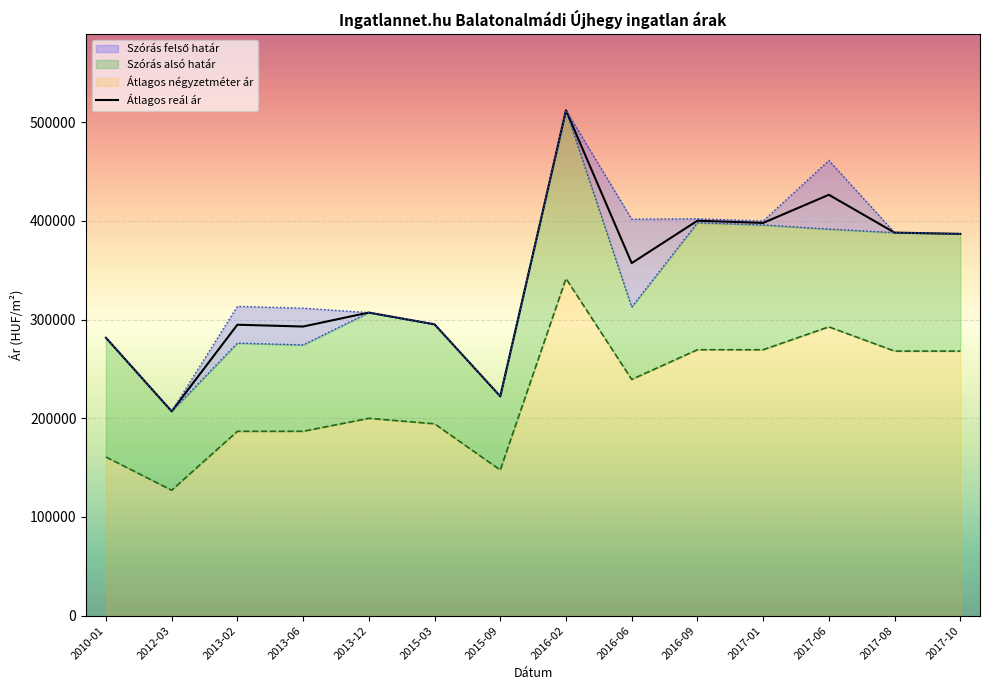

Reading left to right, list all the values displayed in this chart.

281607	207127	294850	293023	307155	295263	222325	512162	357294	400251	398013	426544	388215	386923